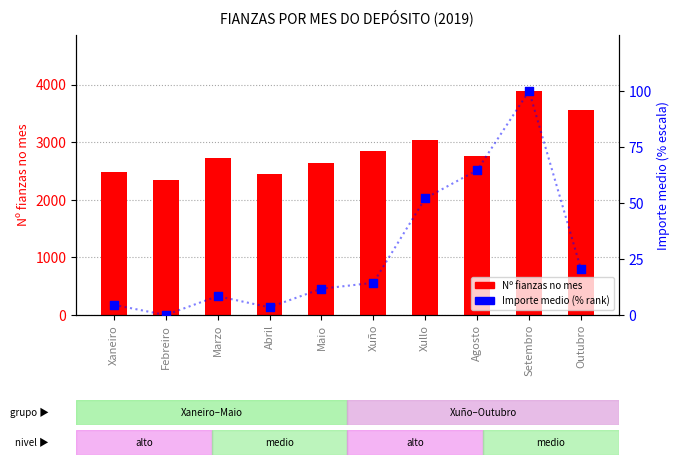

Which series reaches the minimum Y coordinate?

Importe medio (% rank)